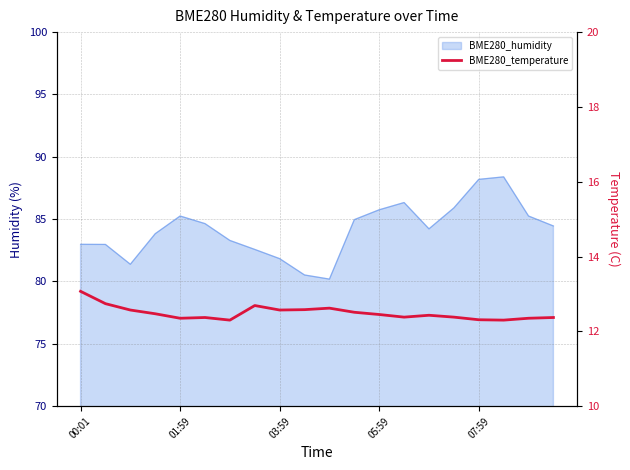

What is the sum of the values at 11 and 15?

24.9